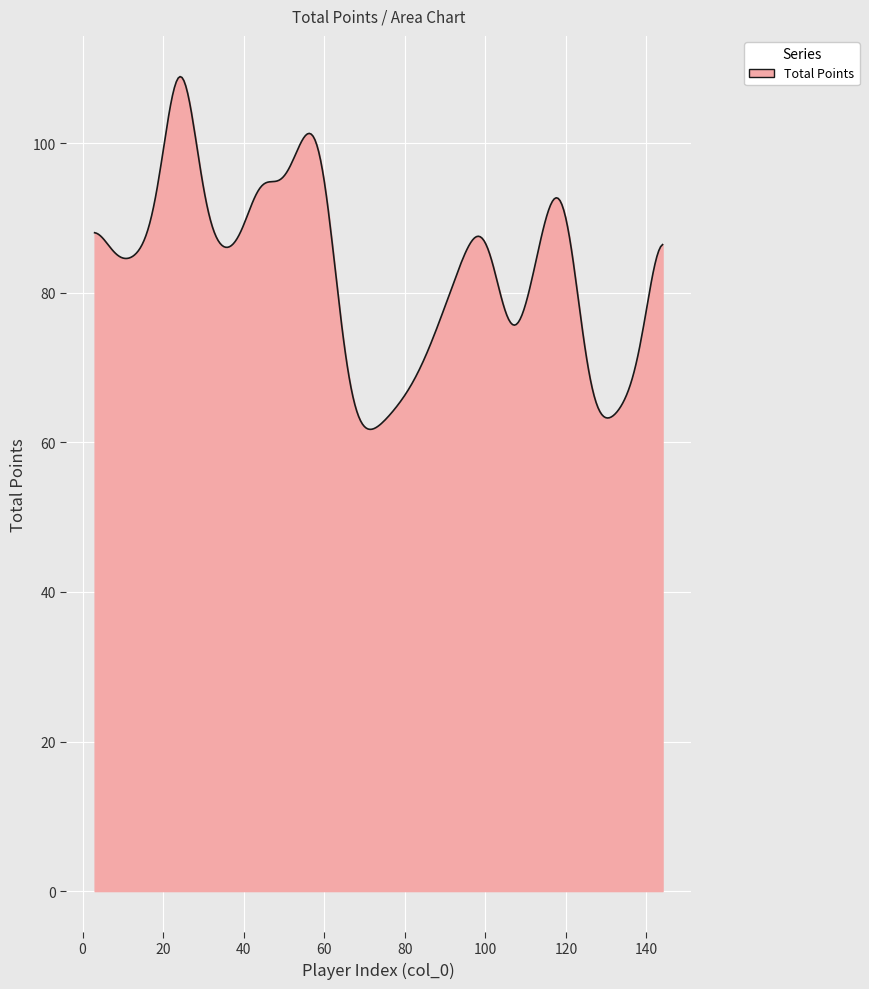

What is the average value?

83.0